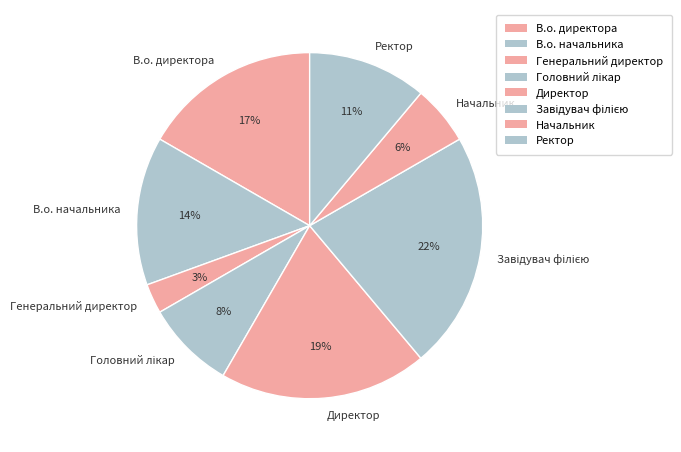

What percentage is the В.о. начальника slice, to the nearest percent?

14%